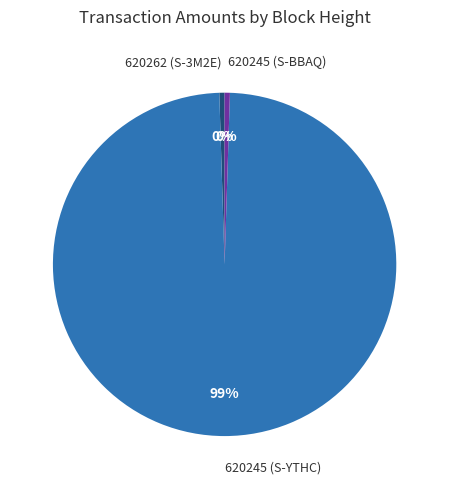

Do 620245 (S-YTHC) and 620245 (S-BBAQ) together represent more than half of the pie?

Yes